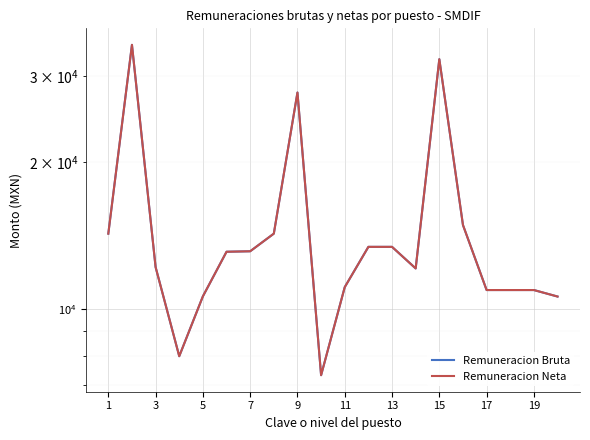

What is the highest value of the Remuneracion Neta series?

34710.9